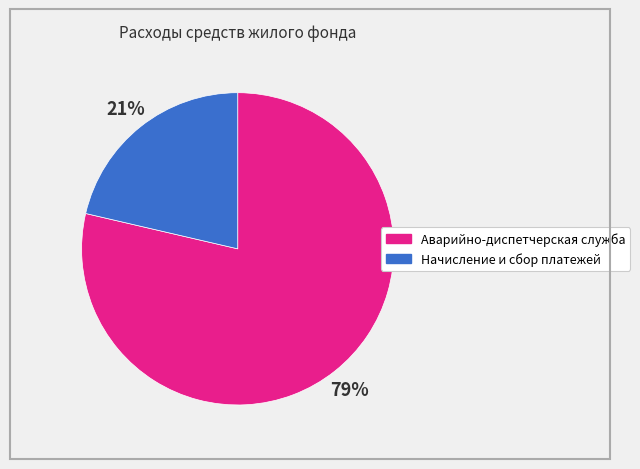

To the nearest percent, what portion does Начисление и сбор платежей represent?

21%